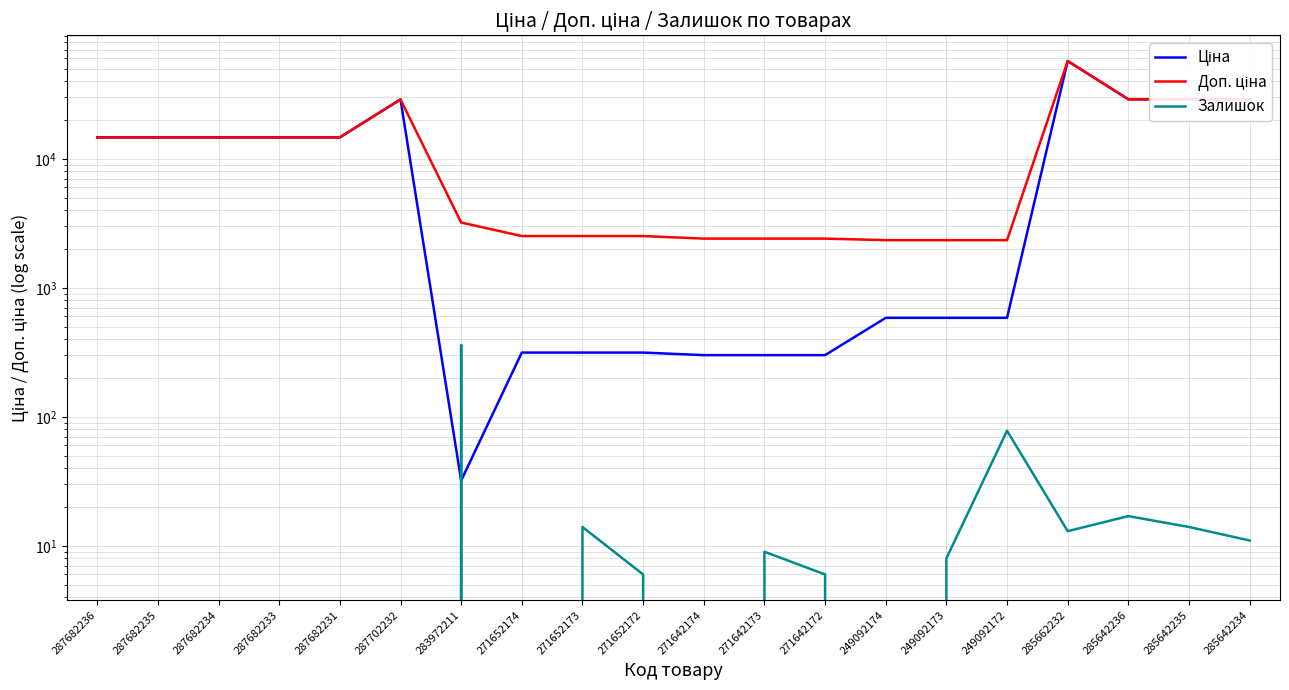

What is the label of the 20th point from the left?

285642234